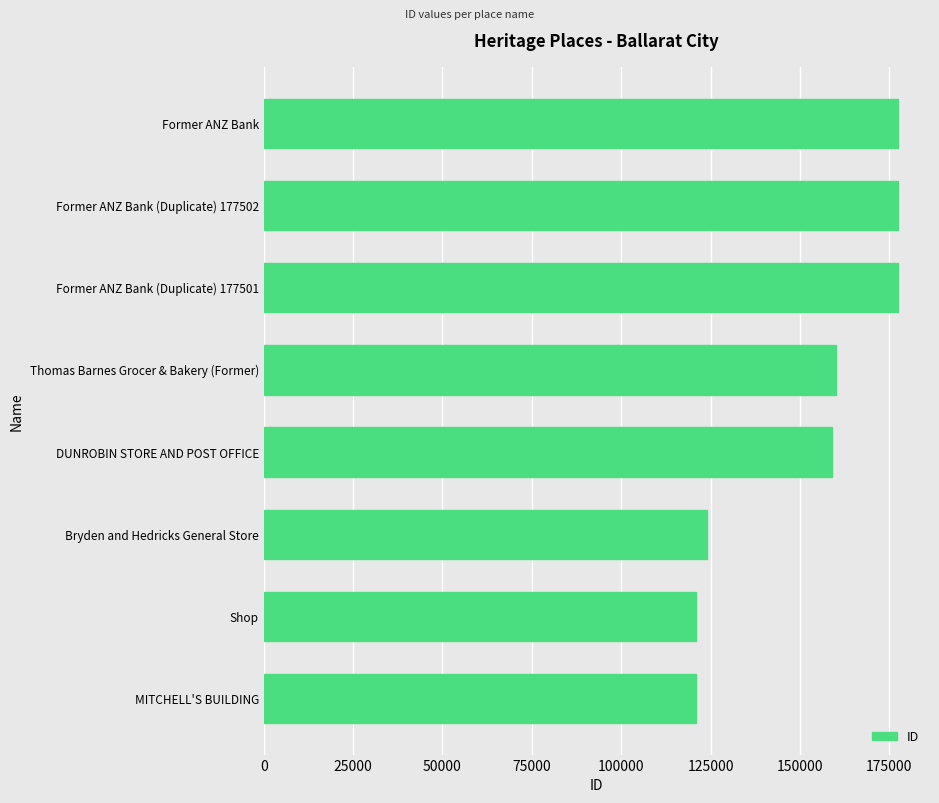

What is the sum of all values?

1217108